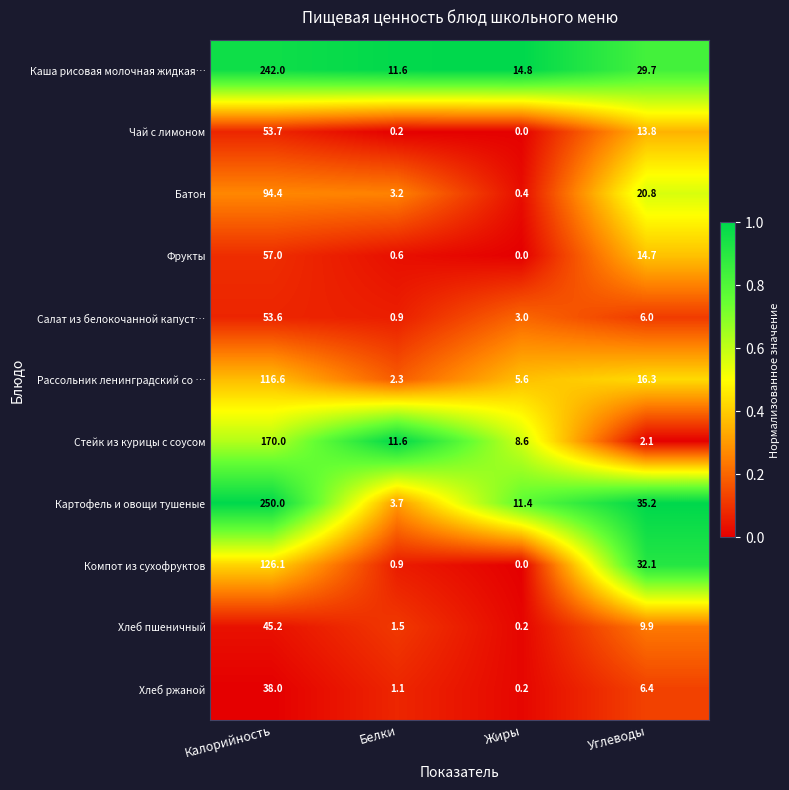

At which category is the sum across all series the highest?

Калорийность